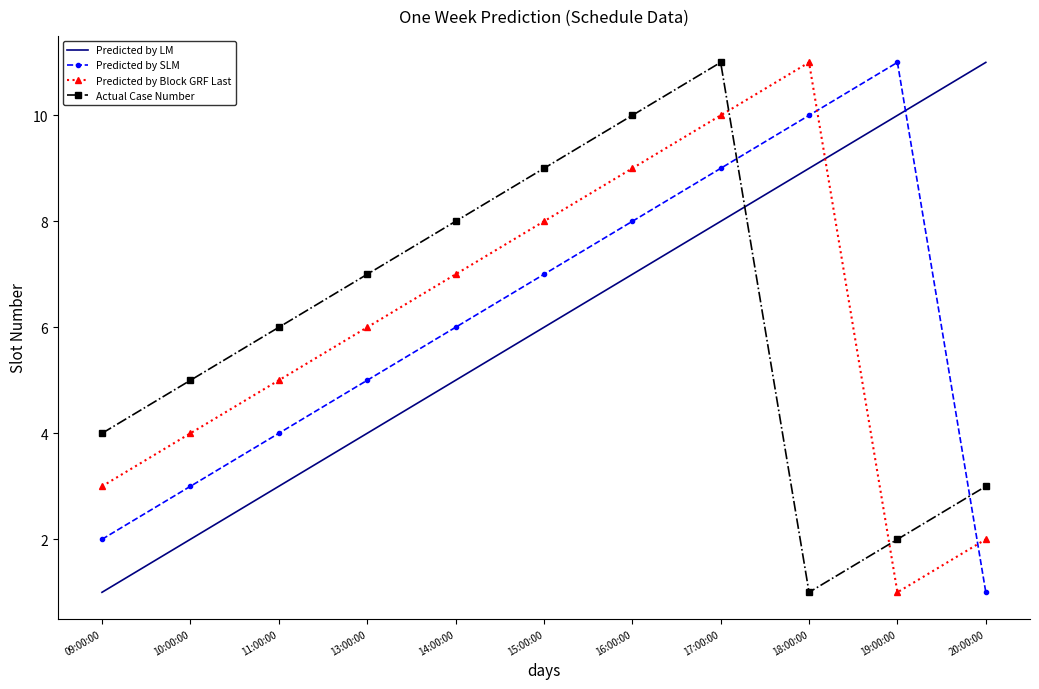

How many times do Predicted by LM and Actual Case Number cross each other?

1